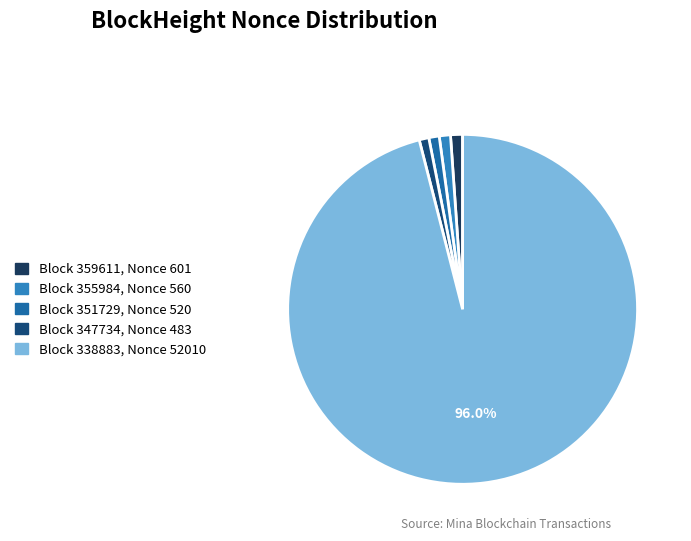

Is there a majority slice in this chart?

Yes